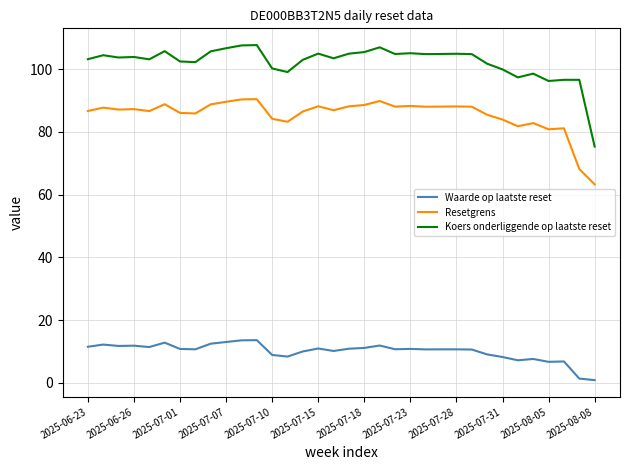

Which series has the largest total across all categories?

Koers onderliggende op laatste reset